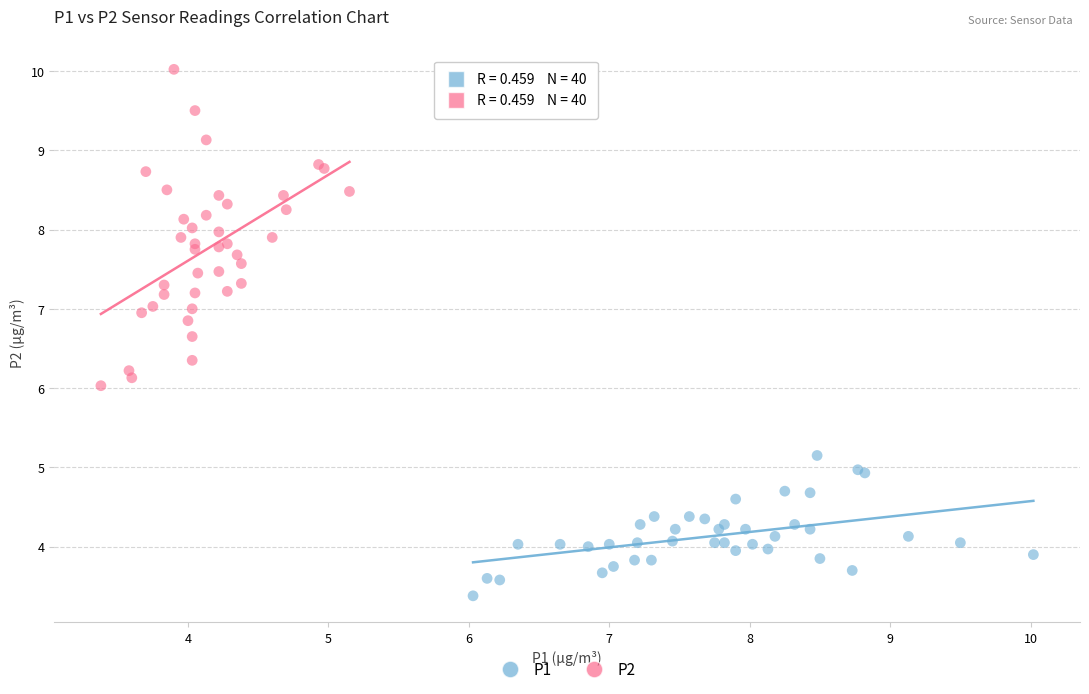

Which series reaches the maximum Y coordinate?

P2